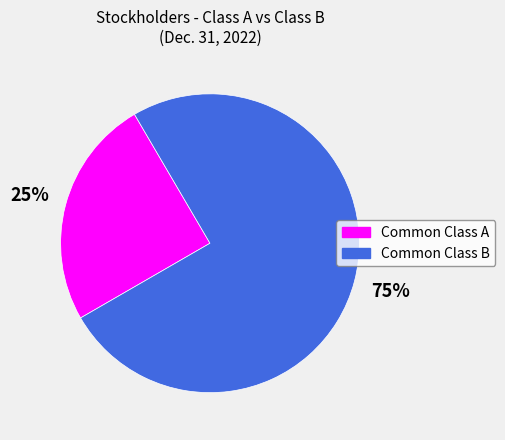

What is the ratio of the value at Common Class A to the value at Common Class B?

0.3